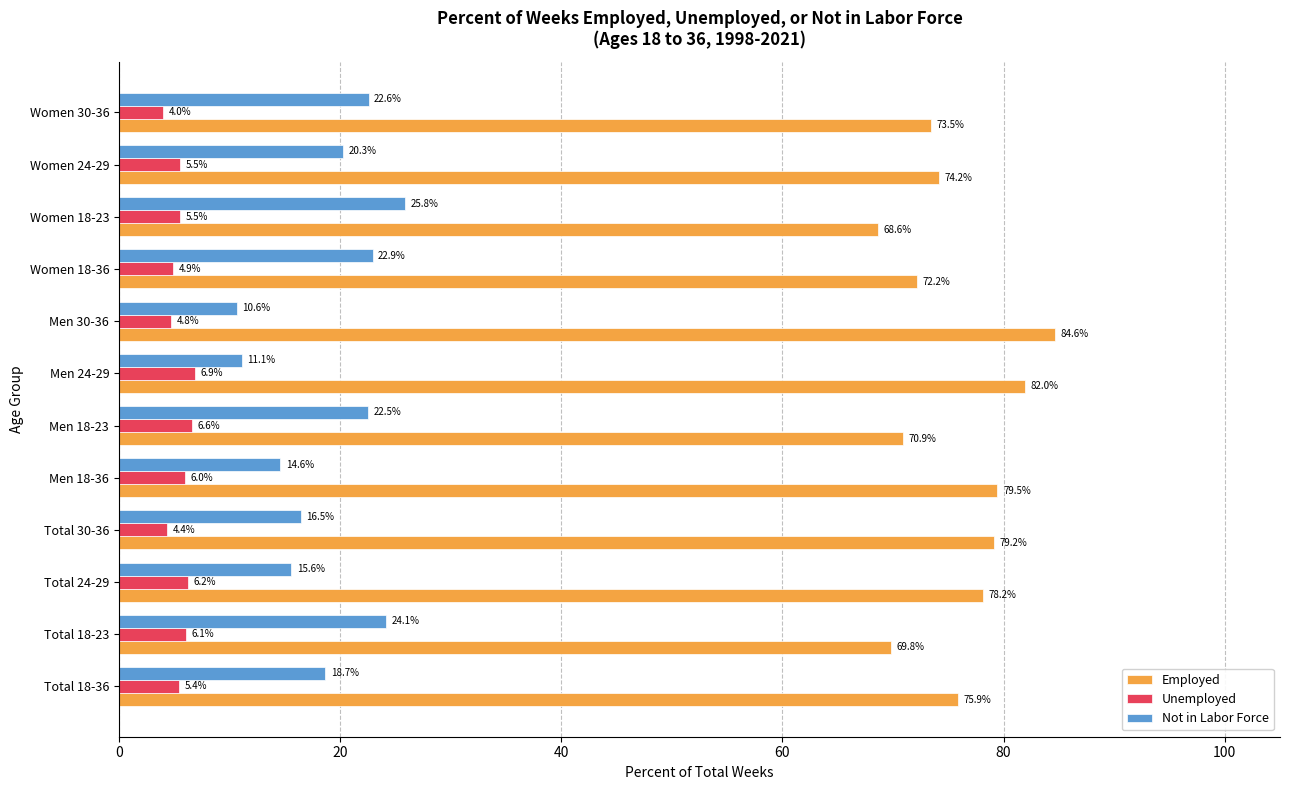

At which label is Unemployed closest to 5?

Women 18-36